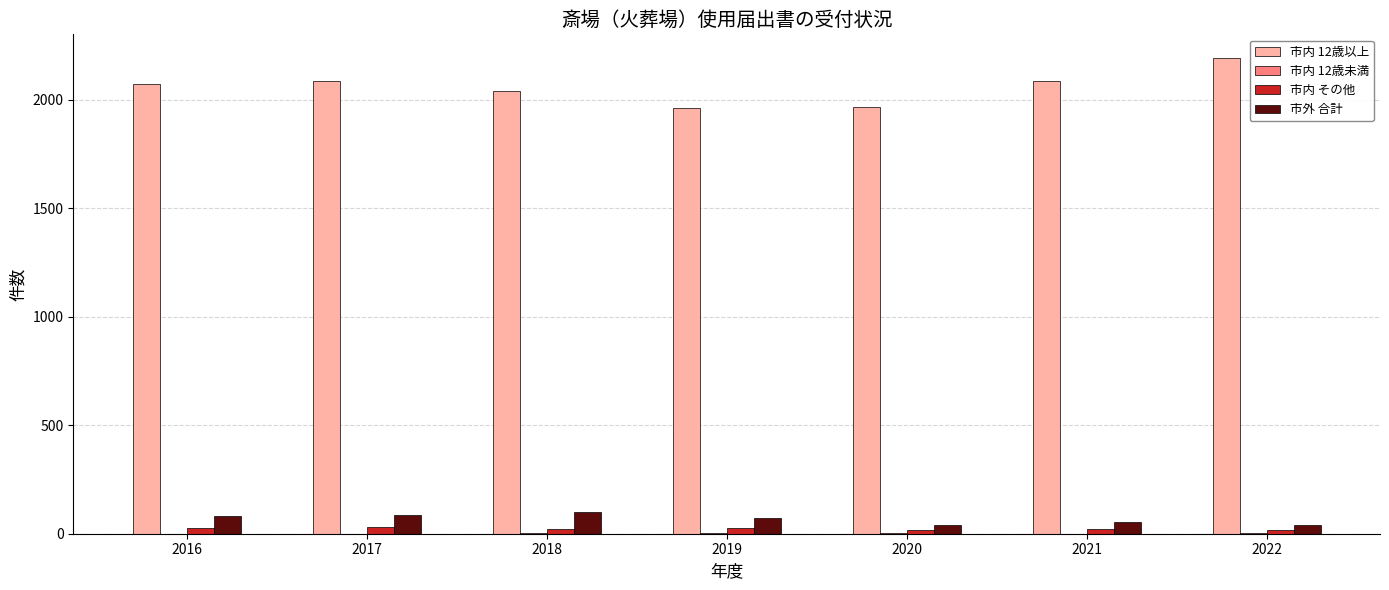

At which category does the chart reach its peak across all series?

2022